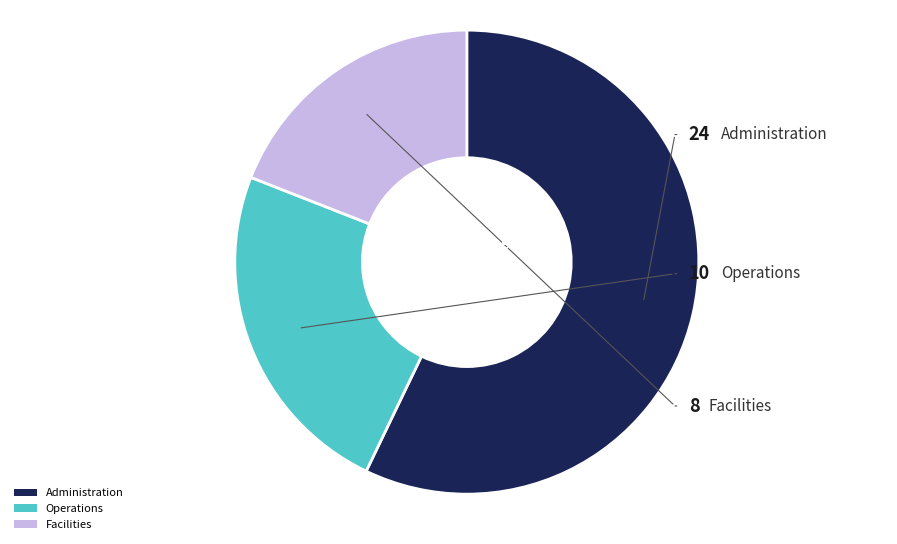

The Facilities slice represents 19% of the pie. True or false?

True